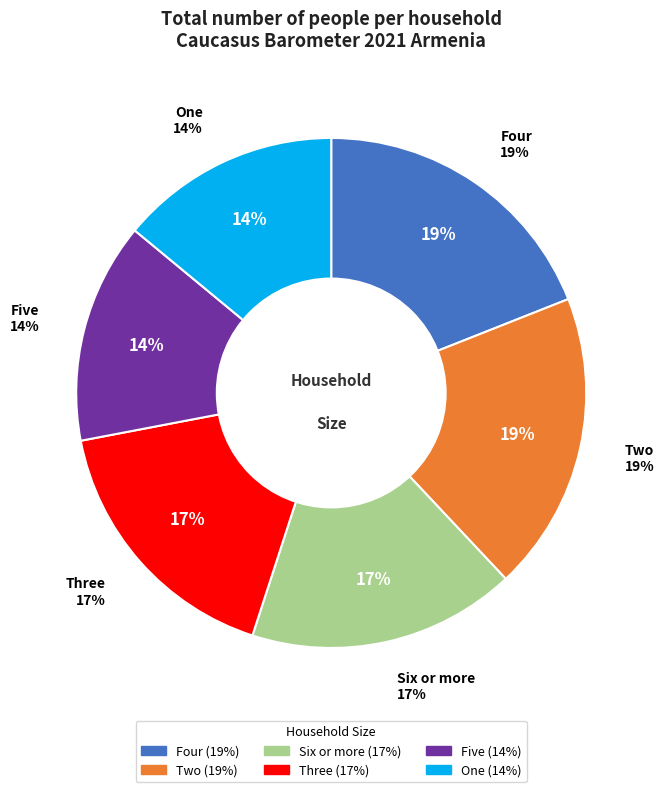

Which category has the biggest portion of the pie?

Four